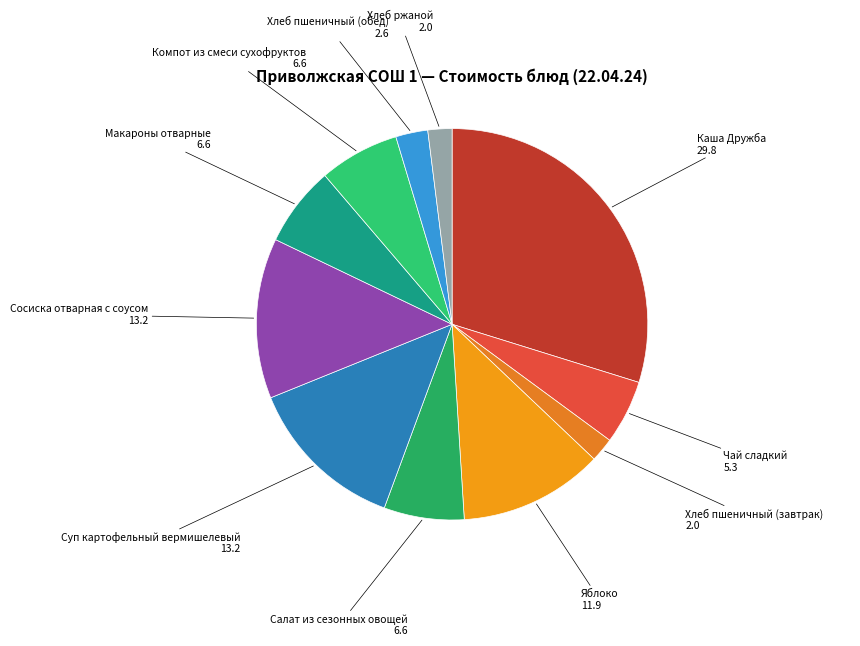

Is the sum of Сосиска отварная с соусом and Чай сладкий greater than half?

No